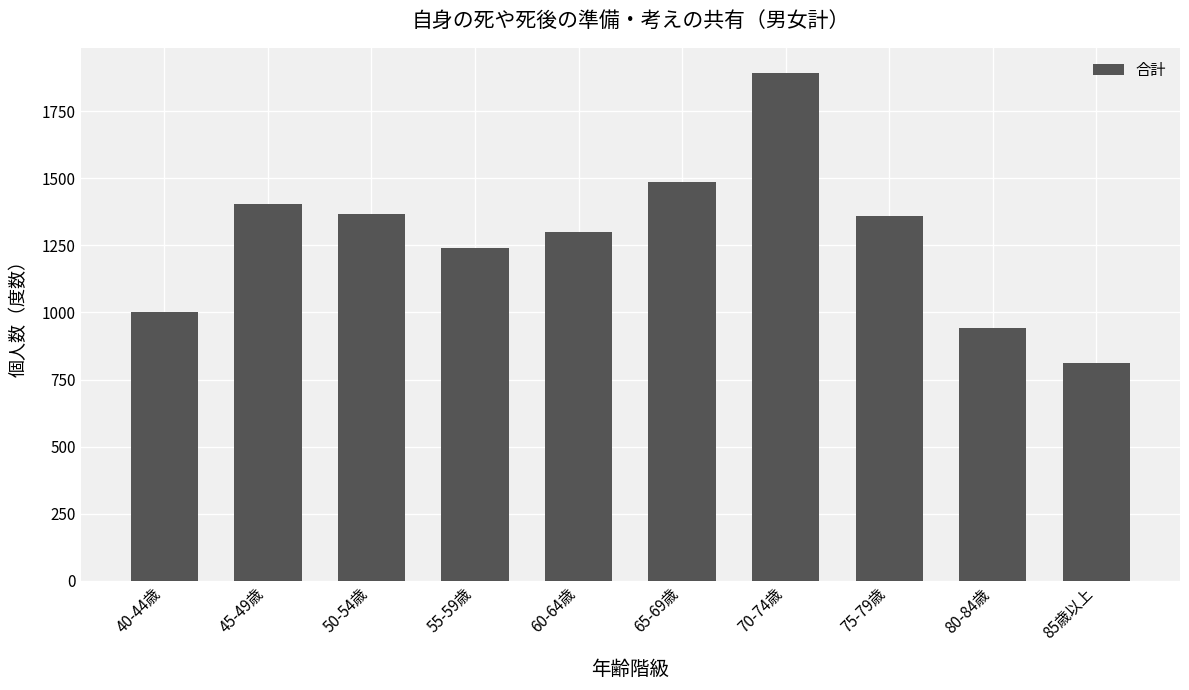

What is the label of the 3rd bar from the left?

50-54歳